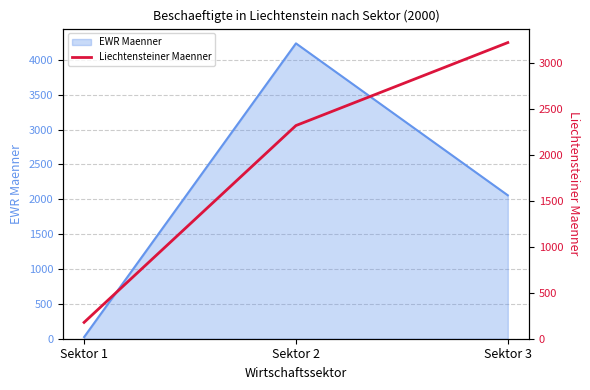

Is it true that the value at Sektor 2 is 3792?

False